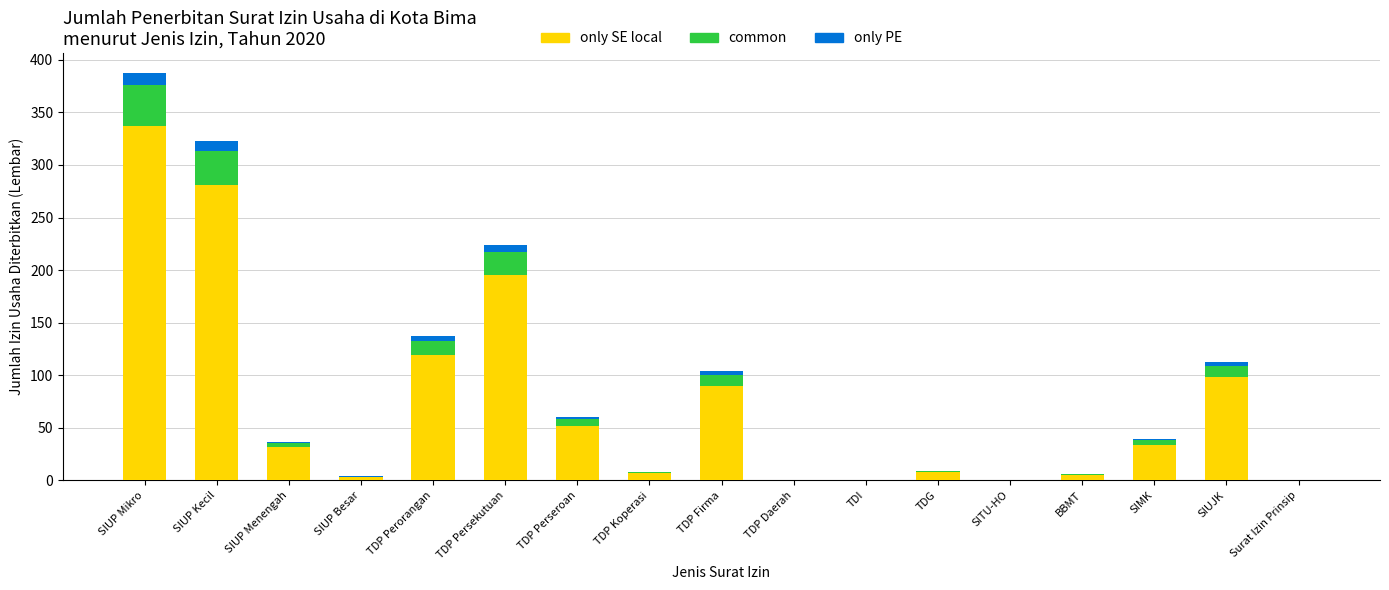

Which category has the highest value in the only SE local series?

SIUP Mikro